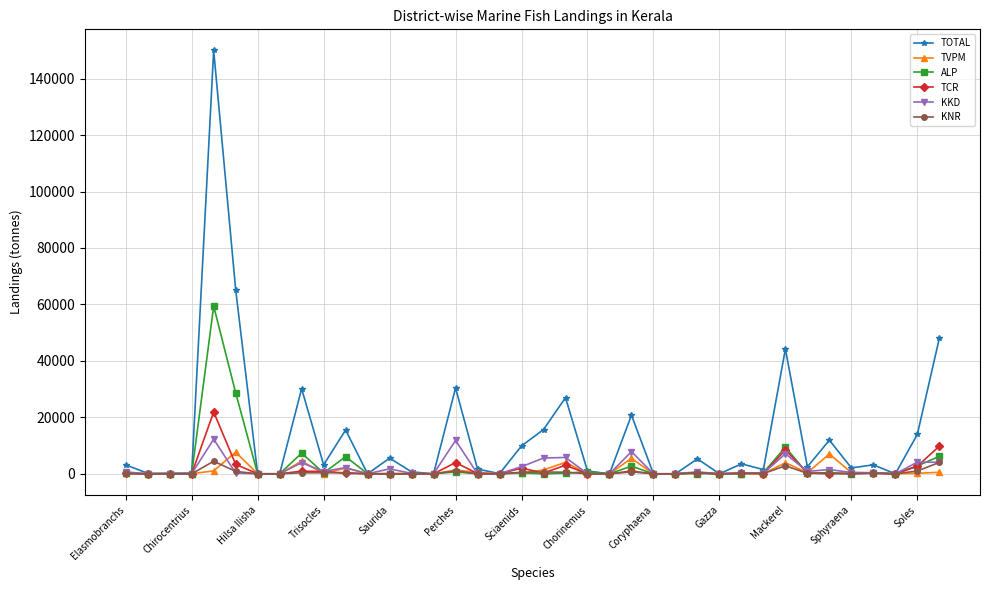

What is the highest value of the KKD series?

12268